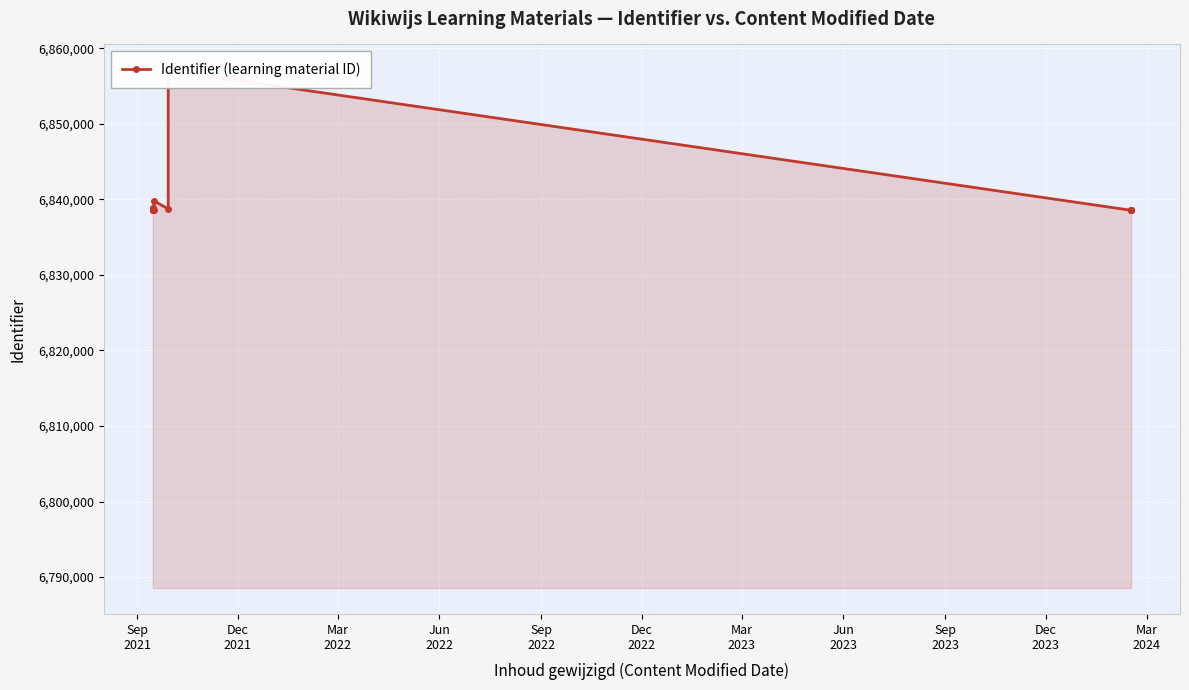

How many interior local peaks (higher than both neighbors) does the data have?

3